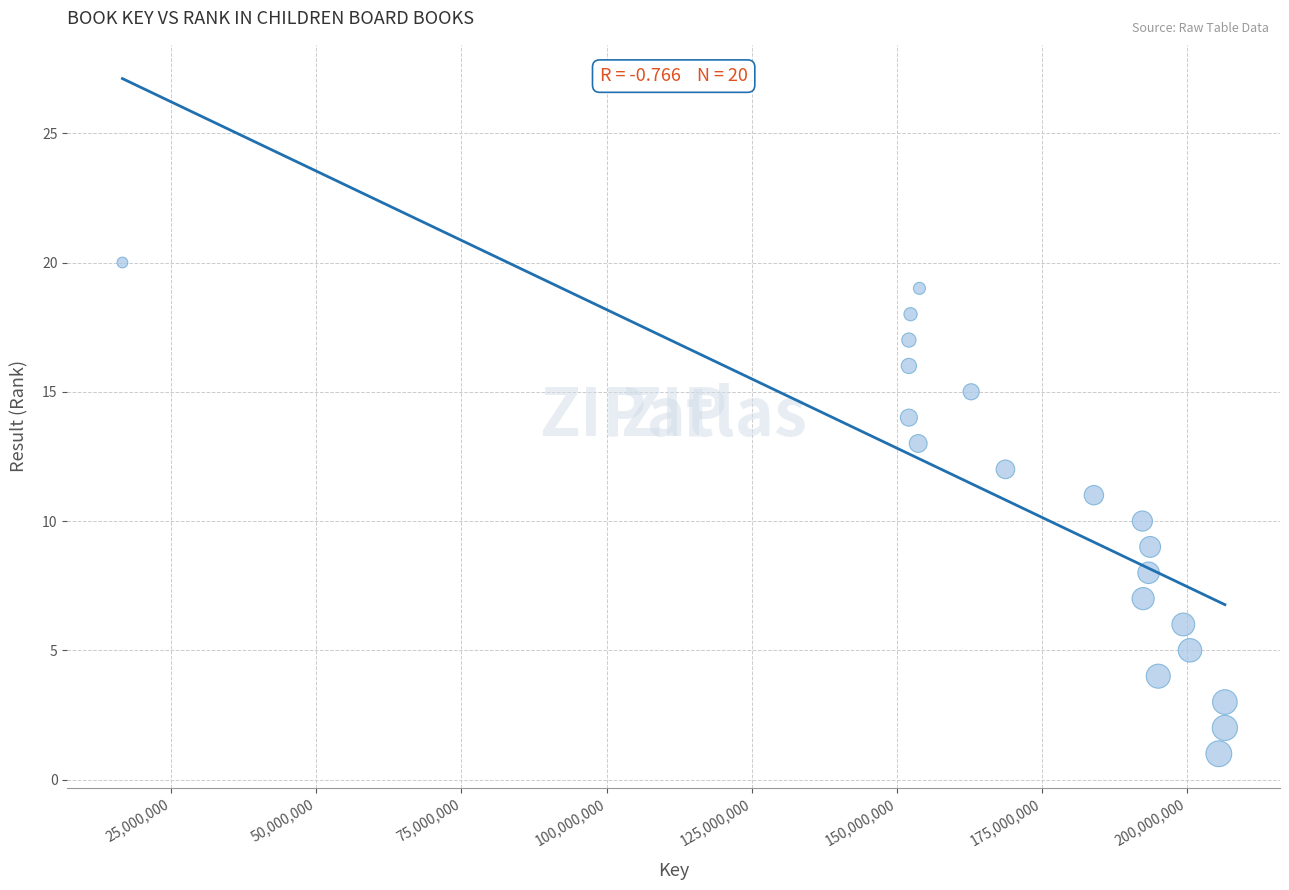

What is the range of X values (max minus min)?

189874908